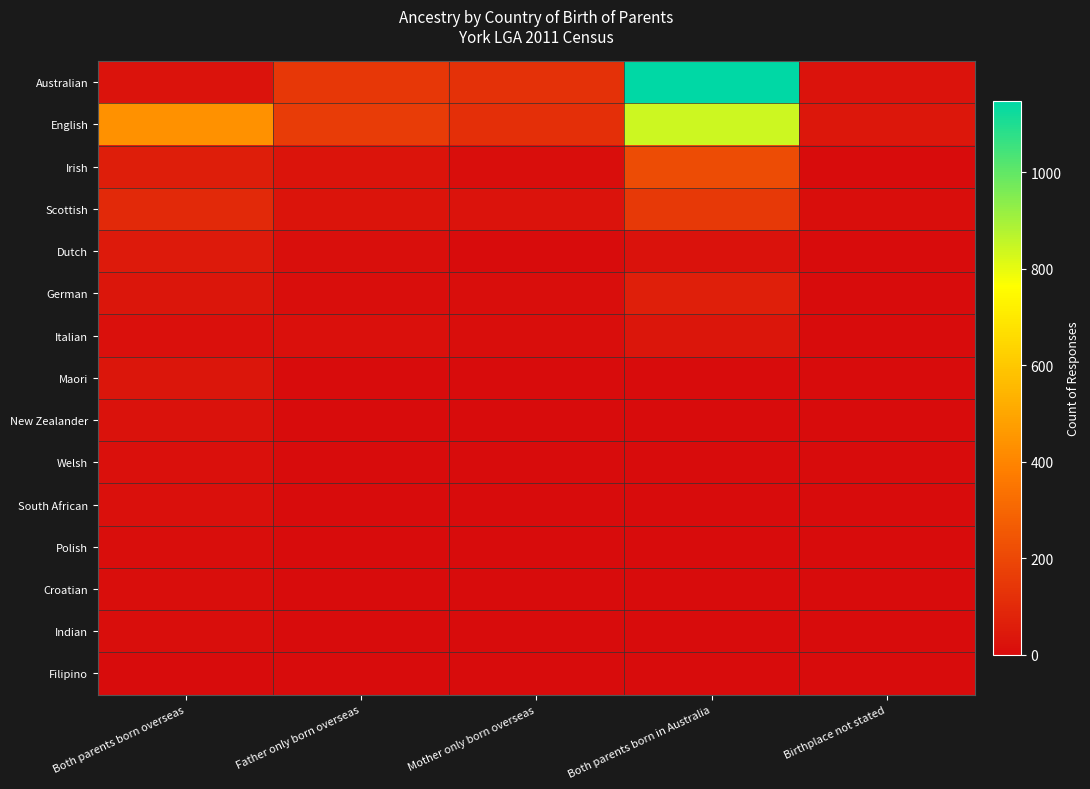

What is the total value across all series at Both parents born in Australia?

2478